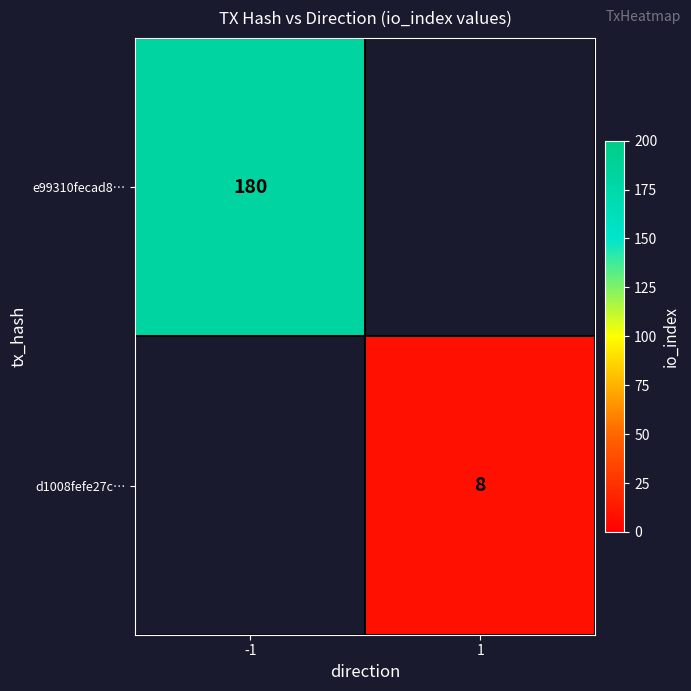

Is the value of d1008fefe27c… at 1 greater than the value of e99310fecad8… at -1?

No